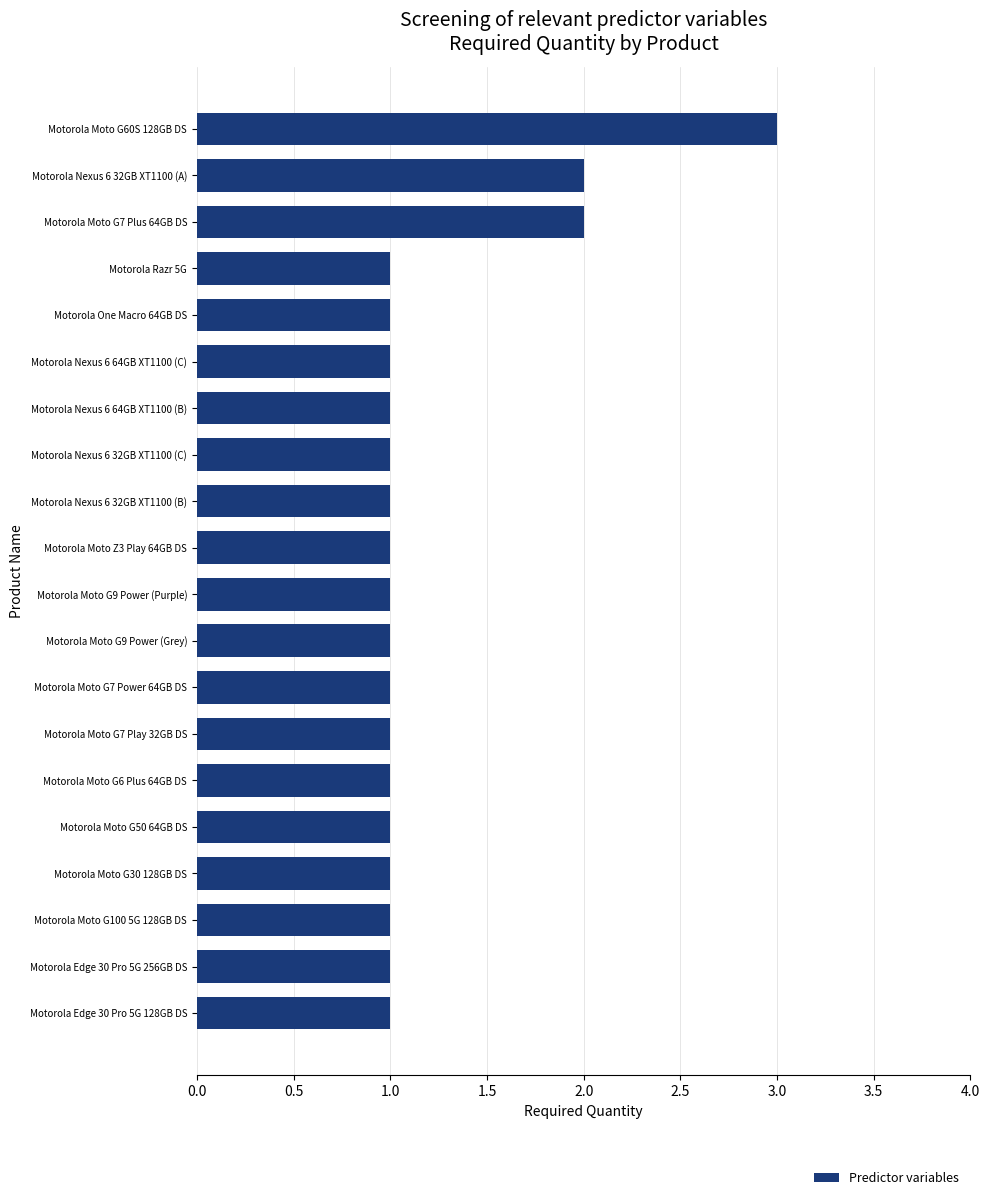

What is the maximum value shown in the chart?

3